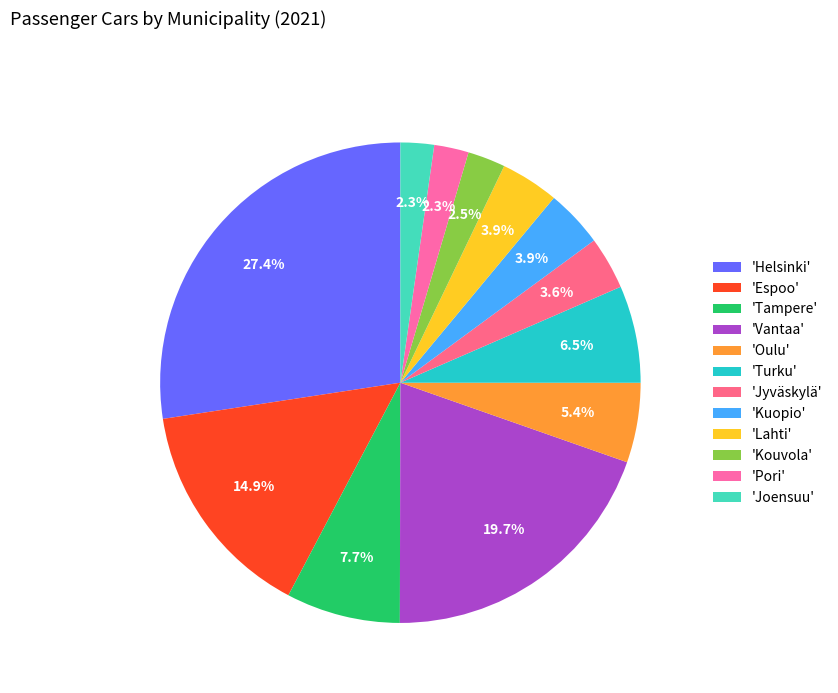

Which category has the smallest portion of the pie?

Joensuu